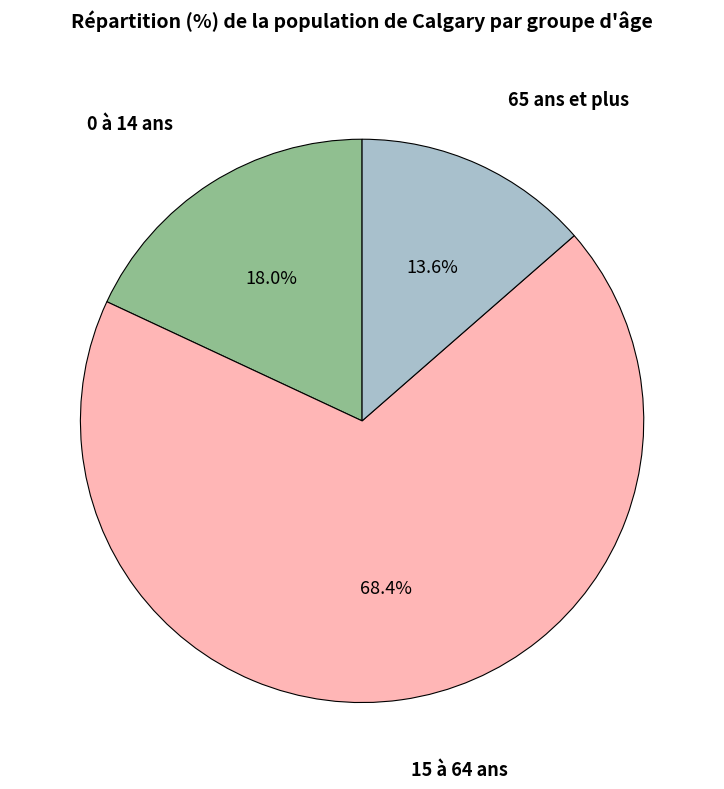

Count the number of slices in the pie.

3